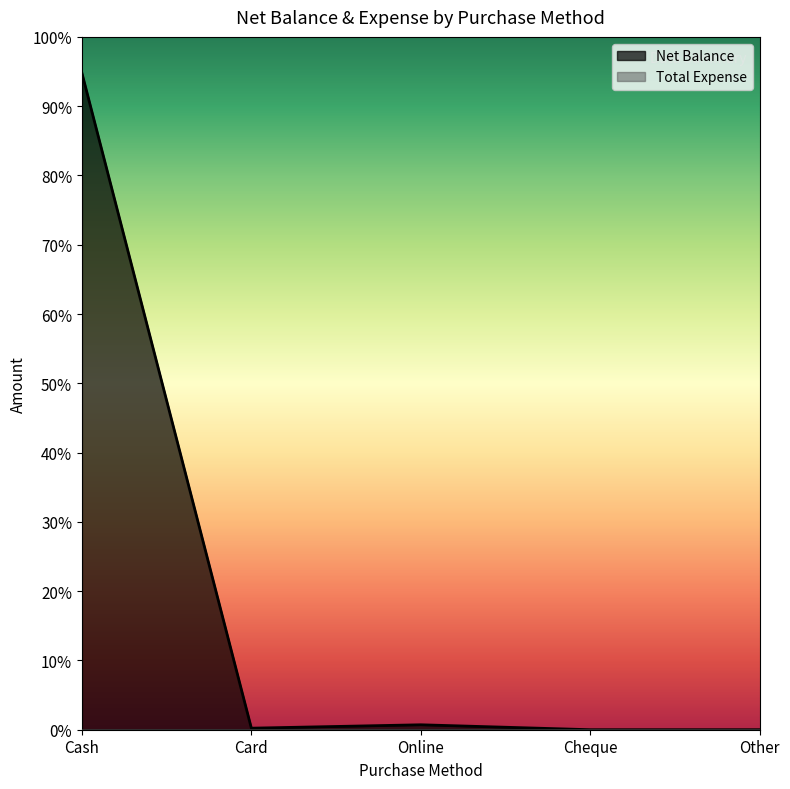

What is the difference between the values at Cheque and Online?

16400